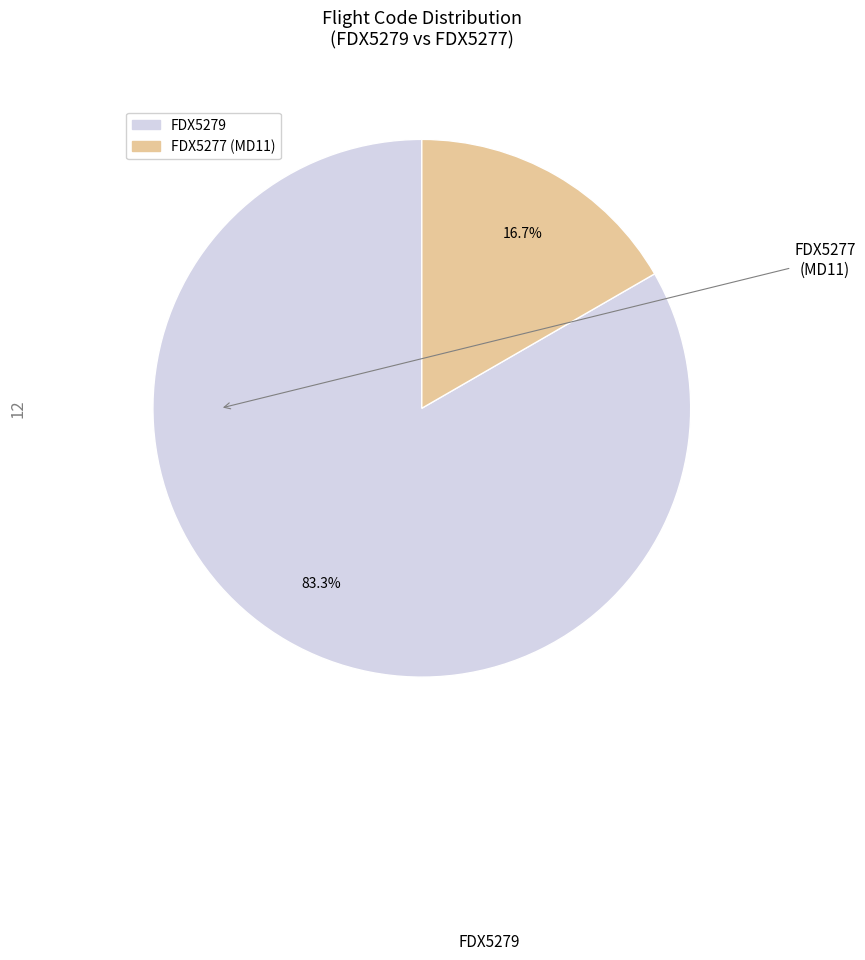

The FDX5279 slice represents 90% of the pie. True or false?

False